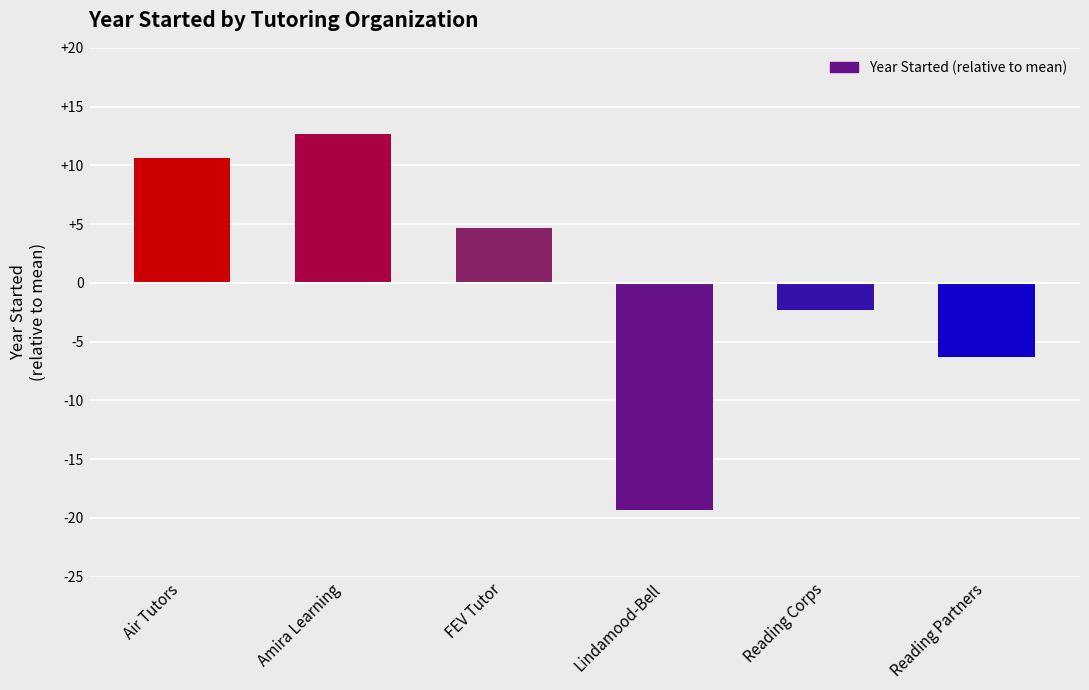

List the labels in order of value, smallest first.

Lindamood-Bell, Reading Partners, Reading Corps, FEV Tutor, Air Tutors, Amira Learning